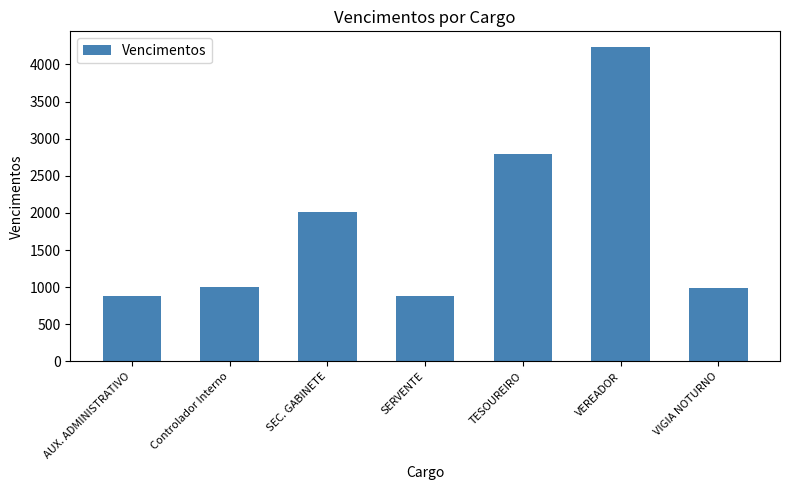

Approximately how many times larger is the value at TESOUREIRO compared to VEREADOR?

0.7